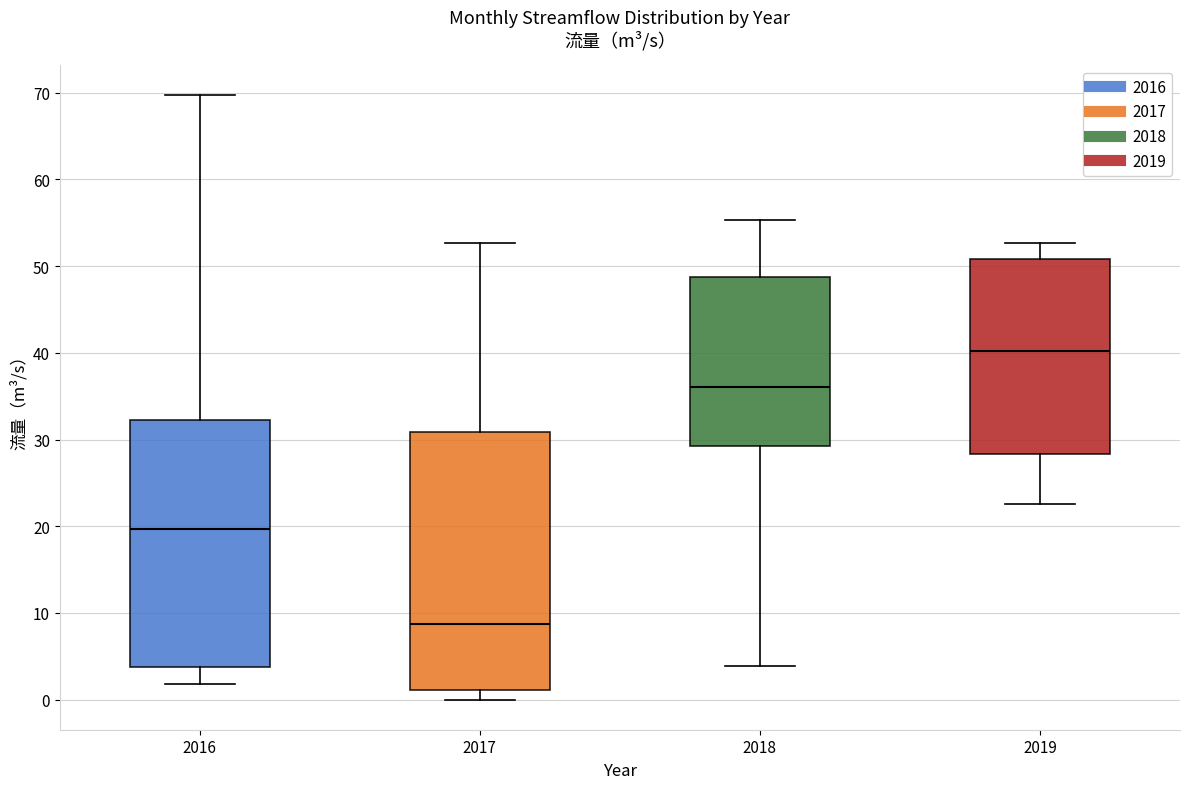

Where does the upper whisker of the box at x = 2017 end on the y-axis? The values are not printed on the chart, so give them approximately, as read against the axis.

53